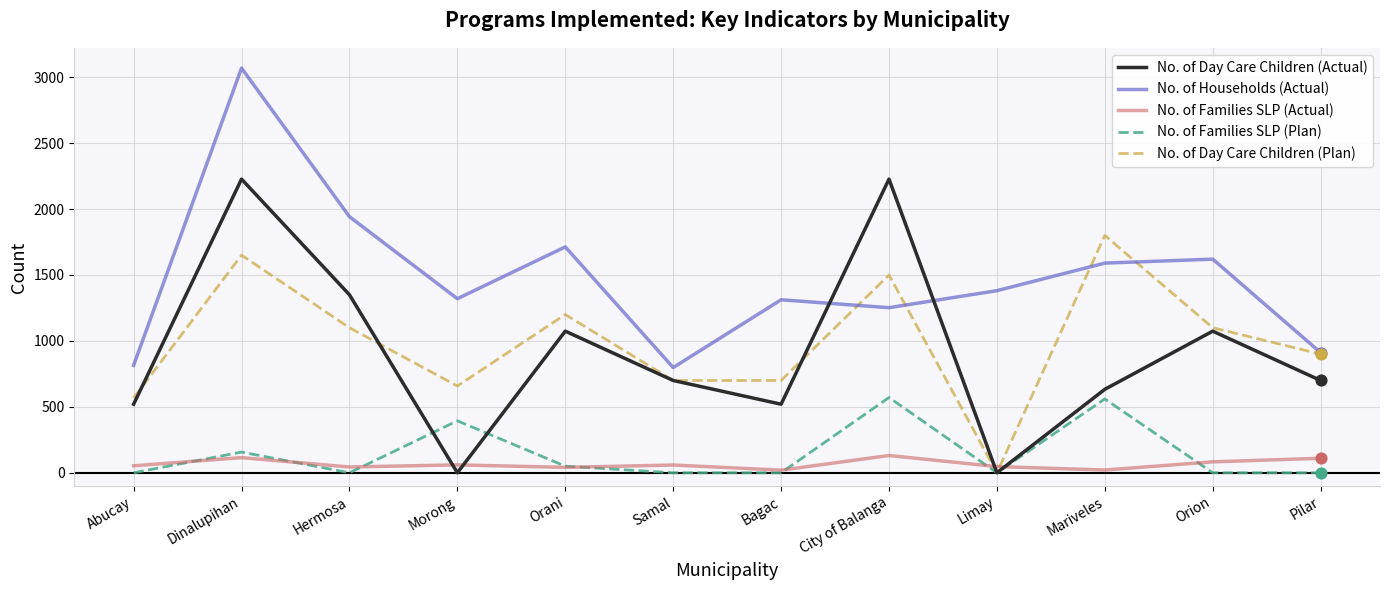

At which category is the sum across all series the highest?

Dinalupihan